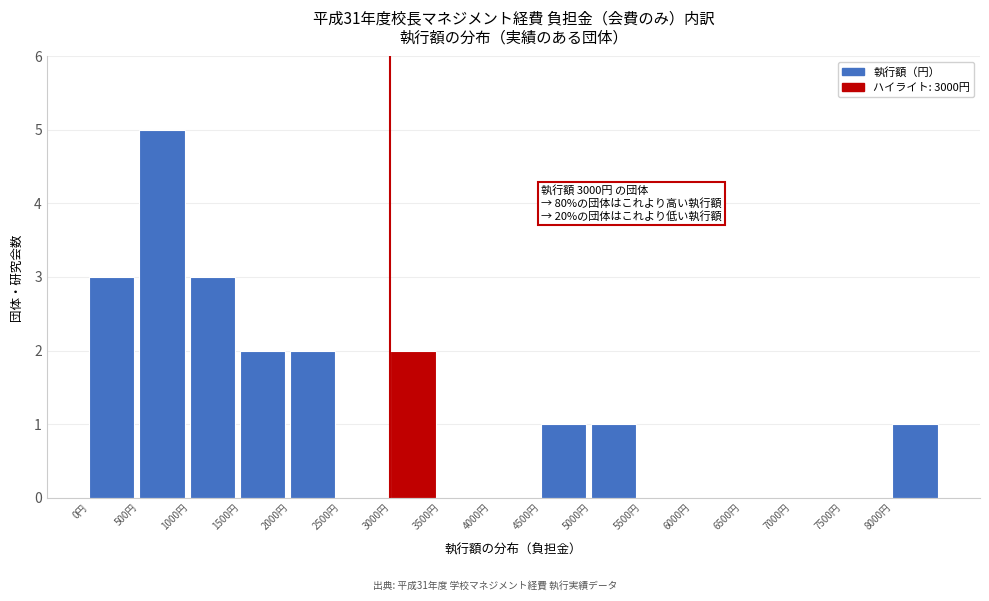

Over which range of the x-axis is the bar tallest?

500 to 1000